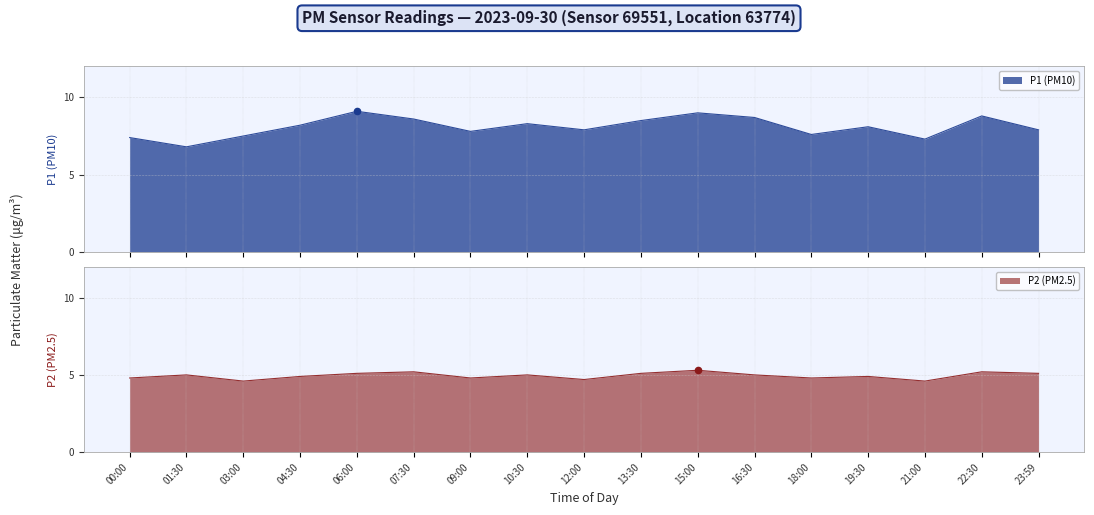

At how many categories does at least one series exceed 5?

17